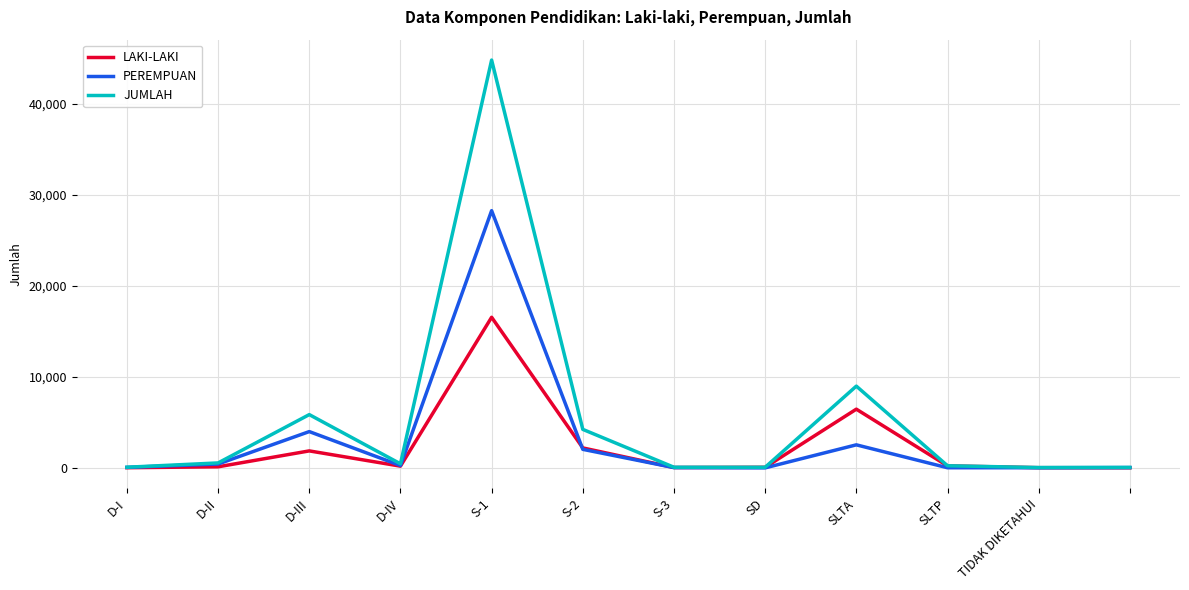

Which series has the largest range (max minus min)?

JUMLAH